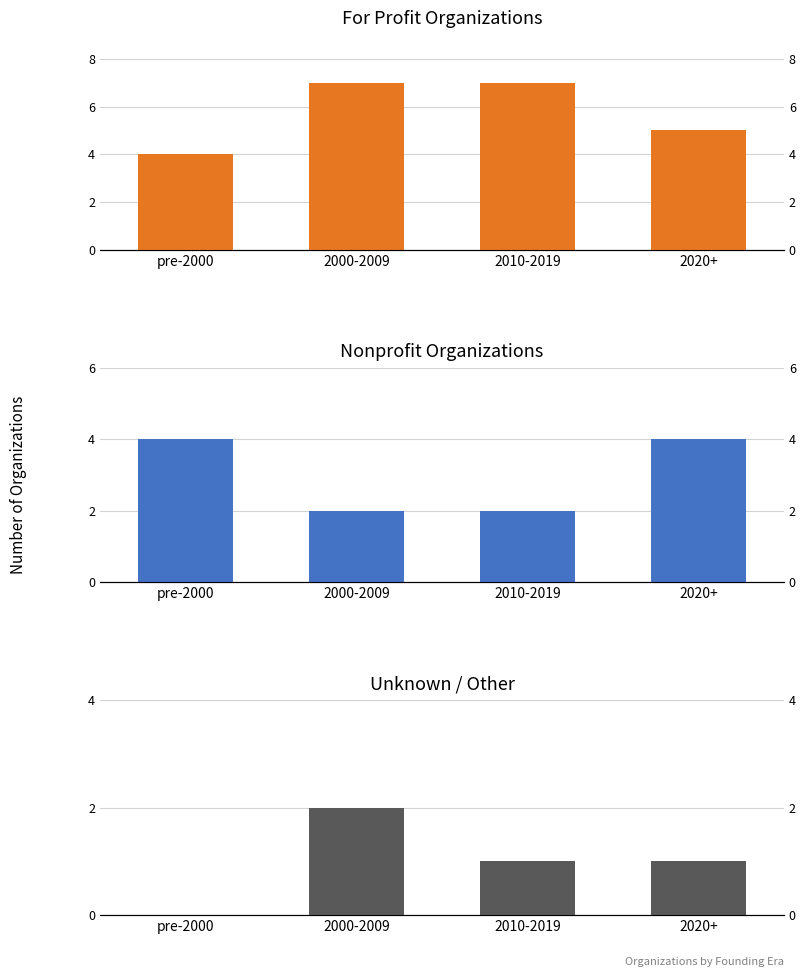

Which series has the largest total across all categories?

For Profit